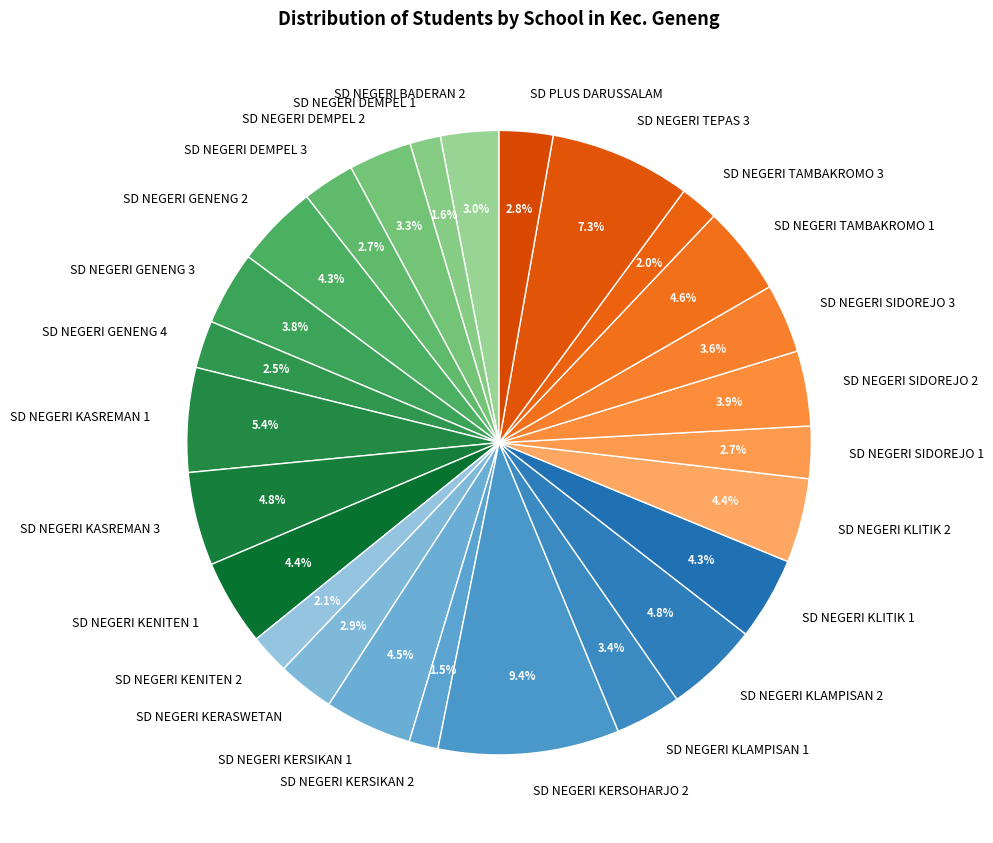

Combined, do SD NEGERI KLAMPISAN 1 and SD NEGERI KERSIKAN 2 account for over 50%?

No